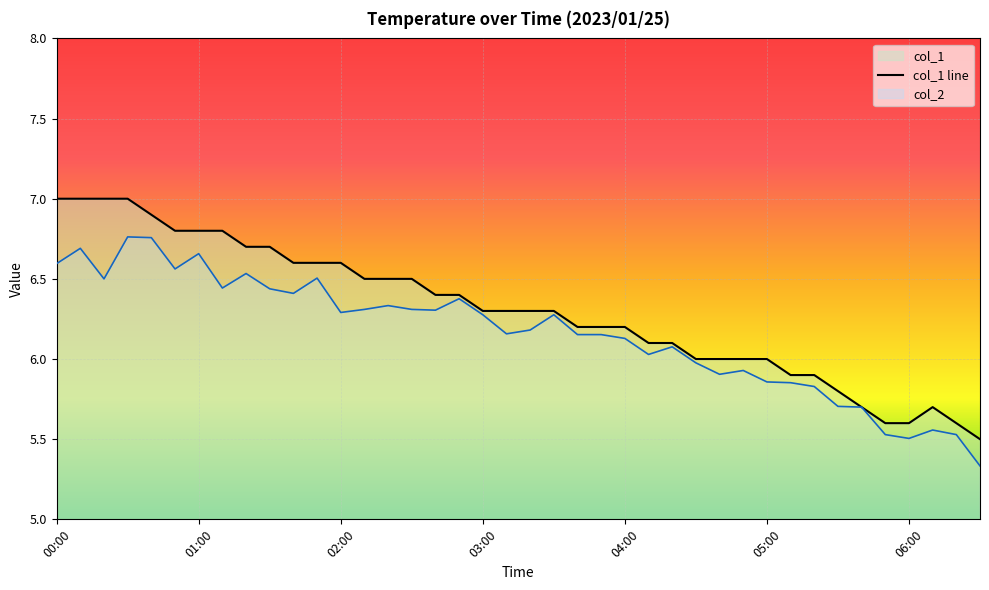

Which category has the highest value across all series?

00:00